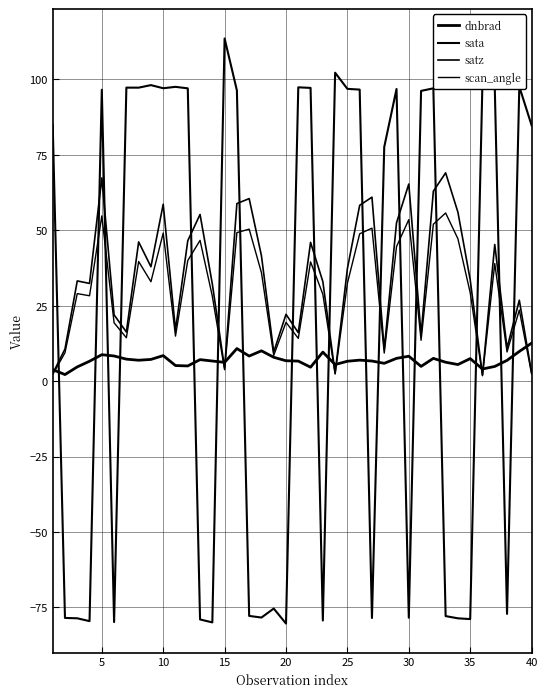

Does the chart have visible grid lines?

Yes